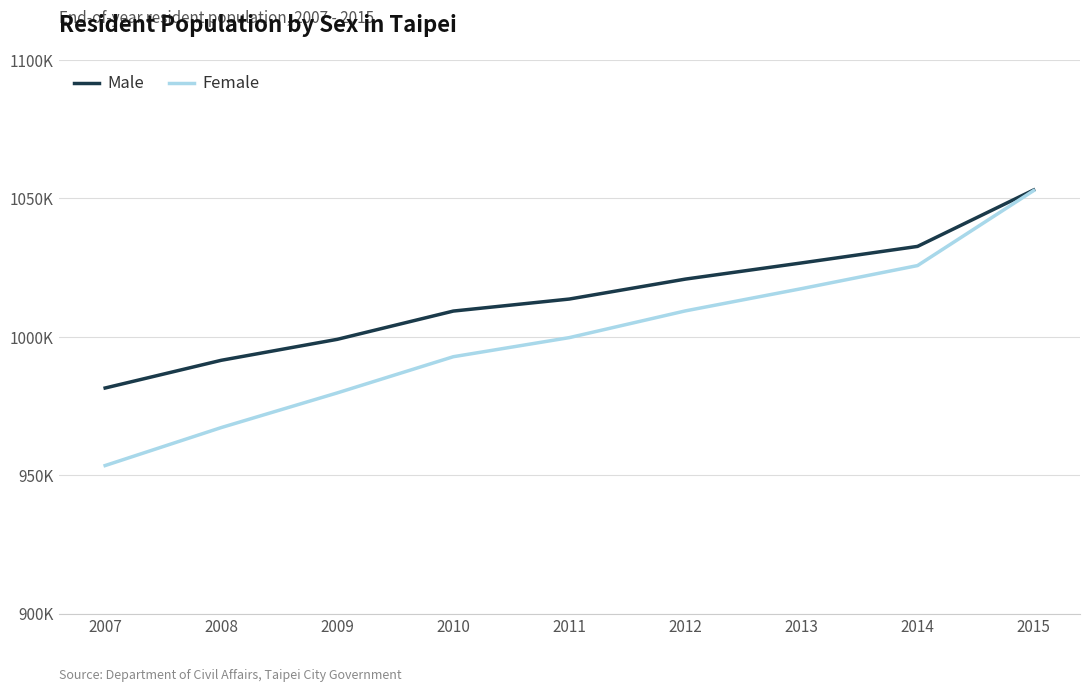

What are all the series names shown in the legend?

Male, Female